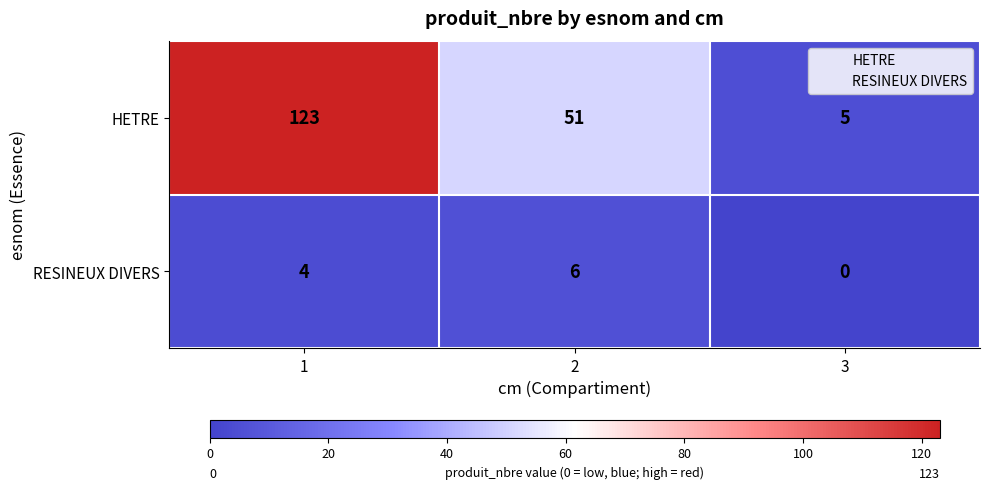

What is the maximum value shown in the chart?

123